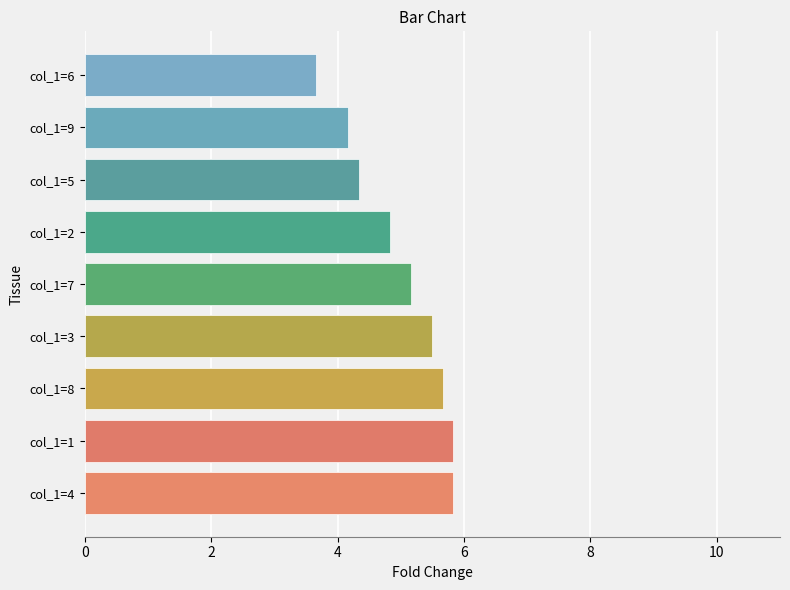

Does the chart contain stacked bars?

No